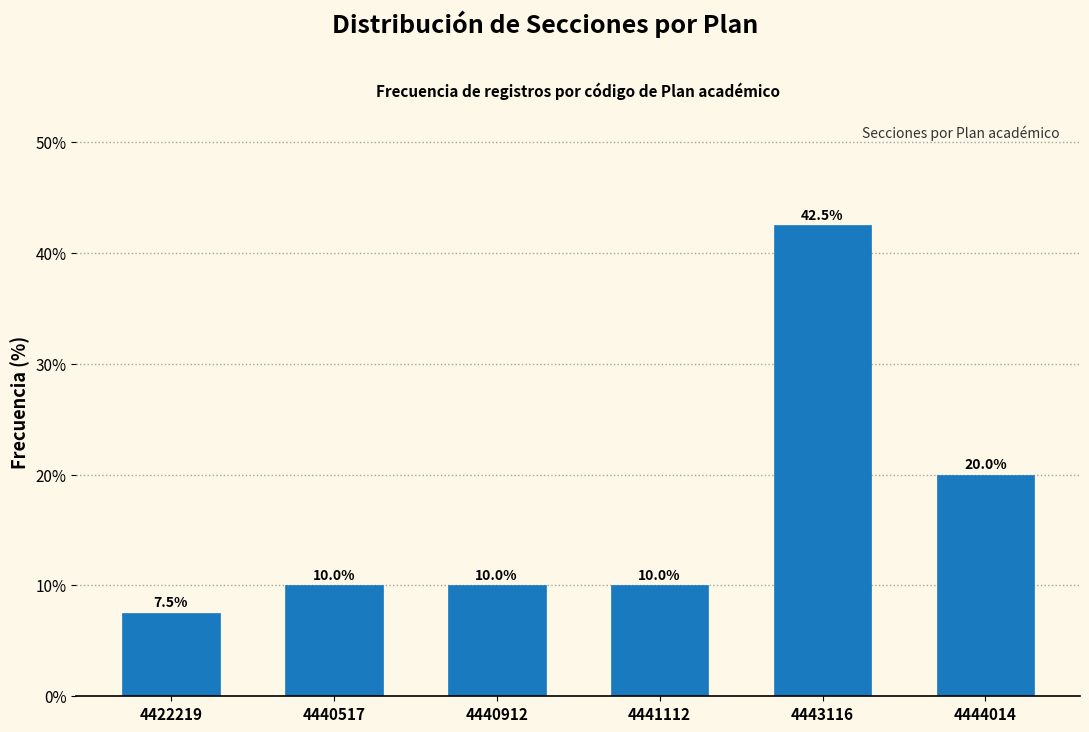

Reading left to right, list all the values displayed in this chart.

7.5	10.0	10.0	10.0	42.5	20.0